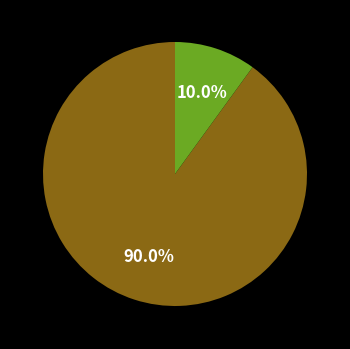

Does any single category account for the majority?

Yes